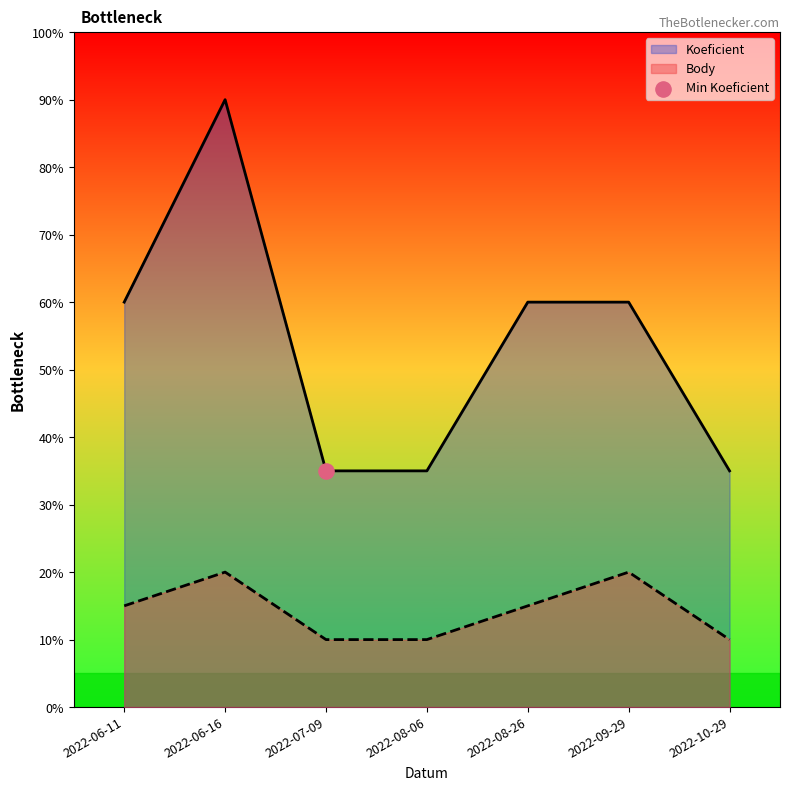

Which series has the largest total across all categories?

Koeficient